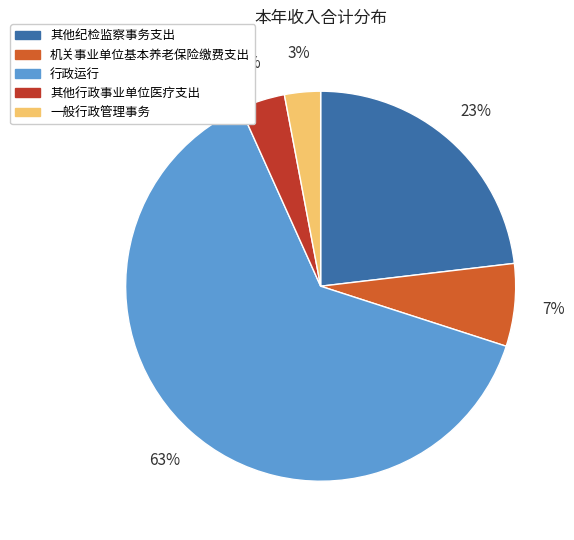

To the nearest percent, what percentage of the pie is 其他纪检监察事务支出?

23%